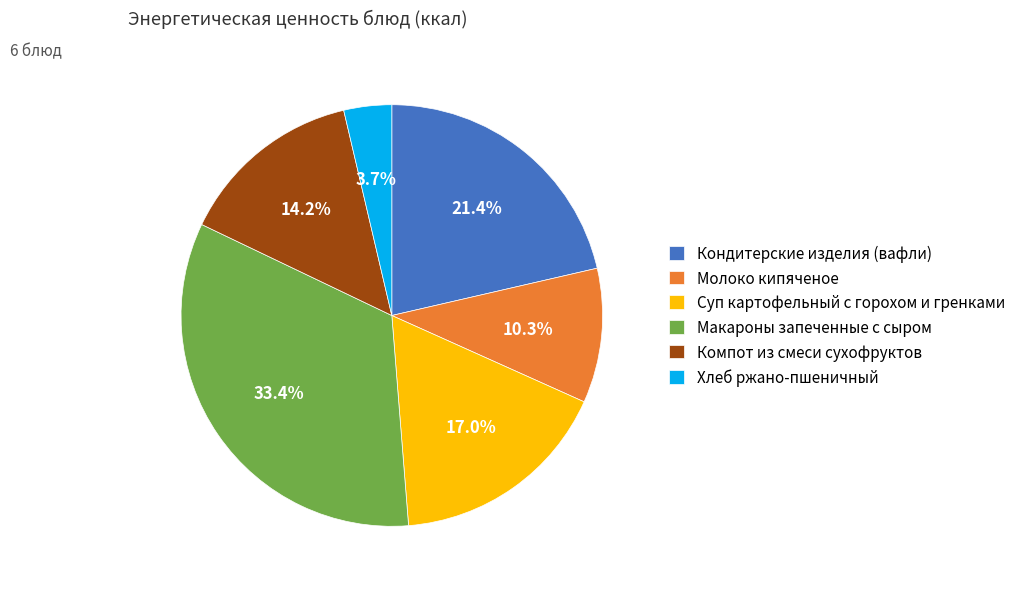

Which slice is the largest?

Макароны запеченные с сыром